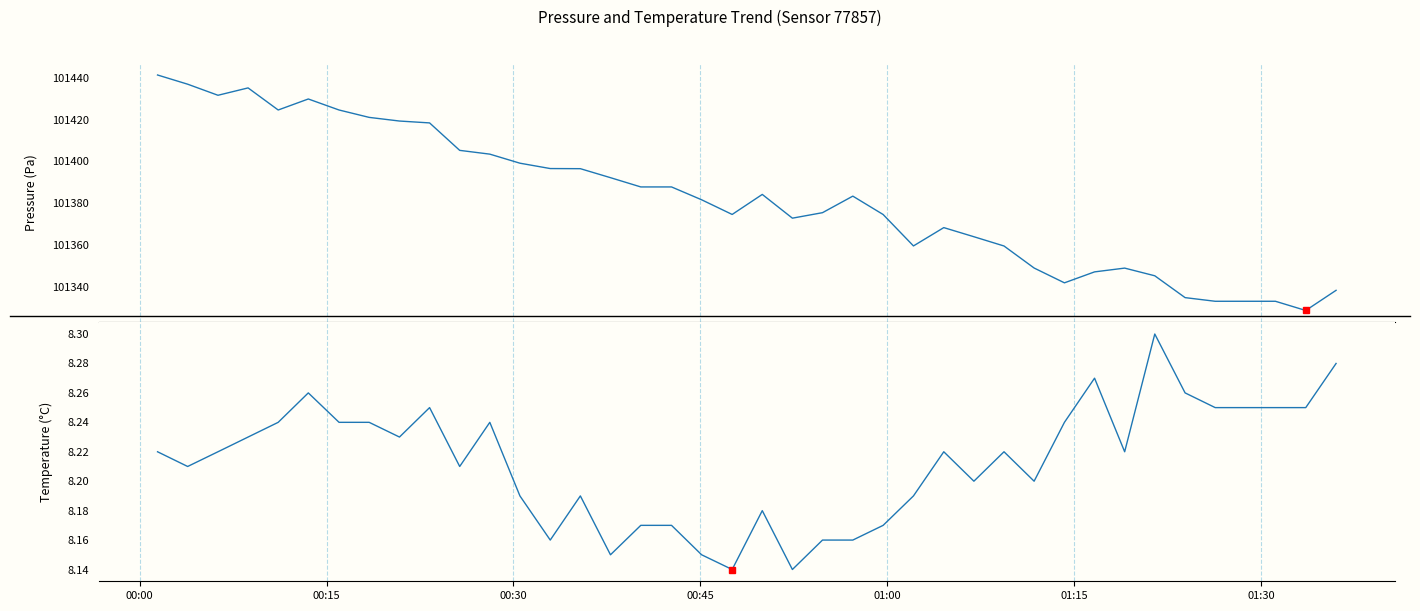

What is the difference between the second highest and second lowest values in the pressure series?

104.1